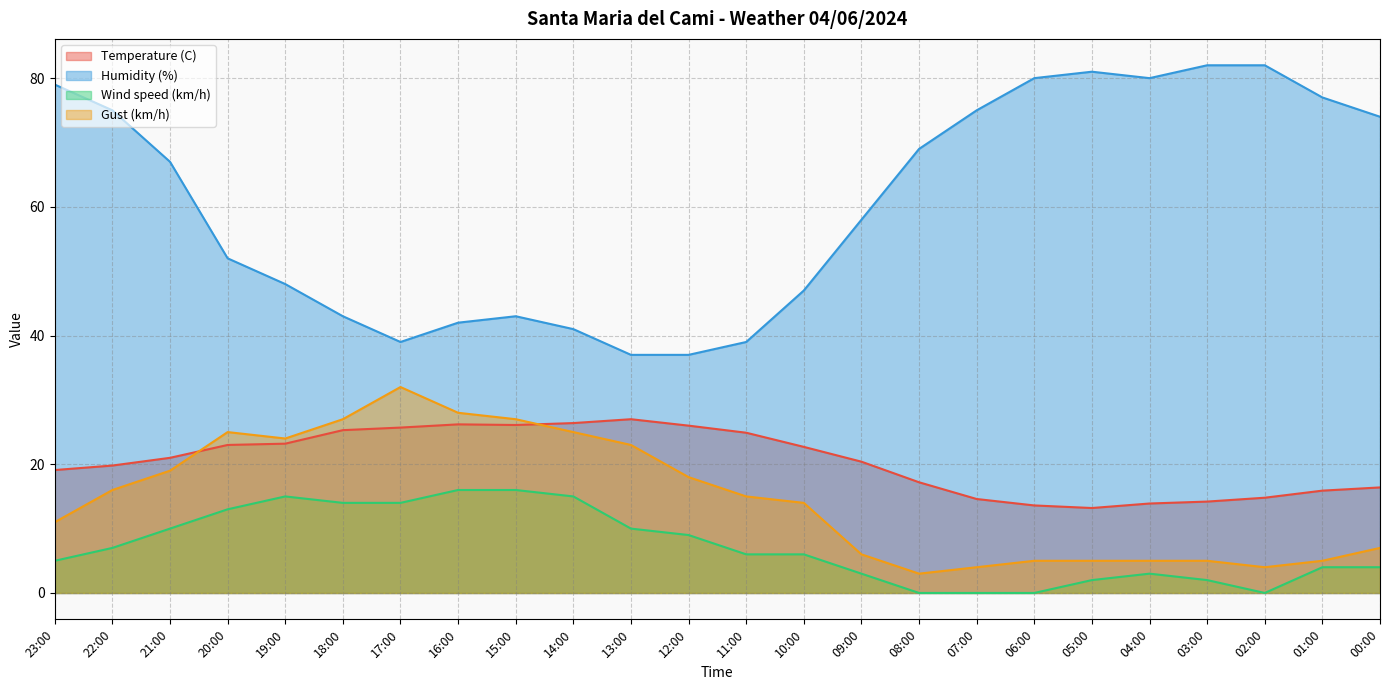

How many values in the Temperature (C) series exceed 21?

11